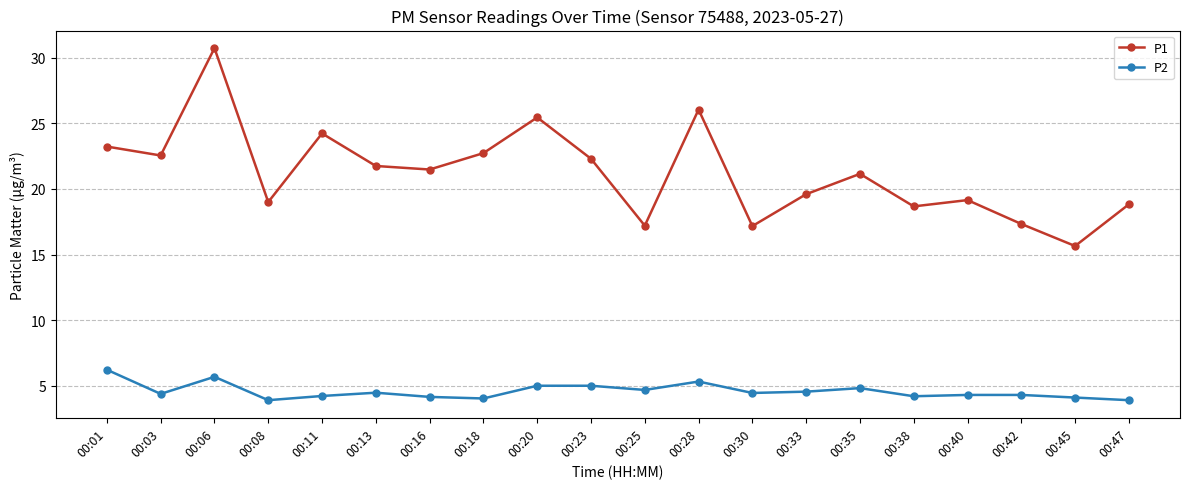

Where is the first local minimum for P1?

00:03